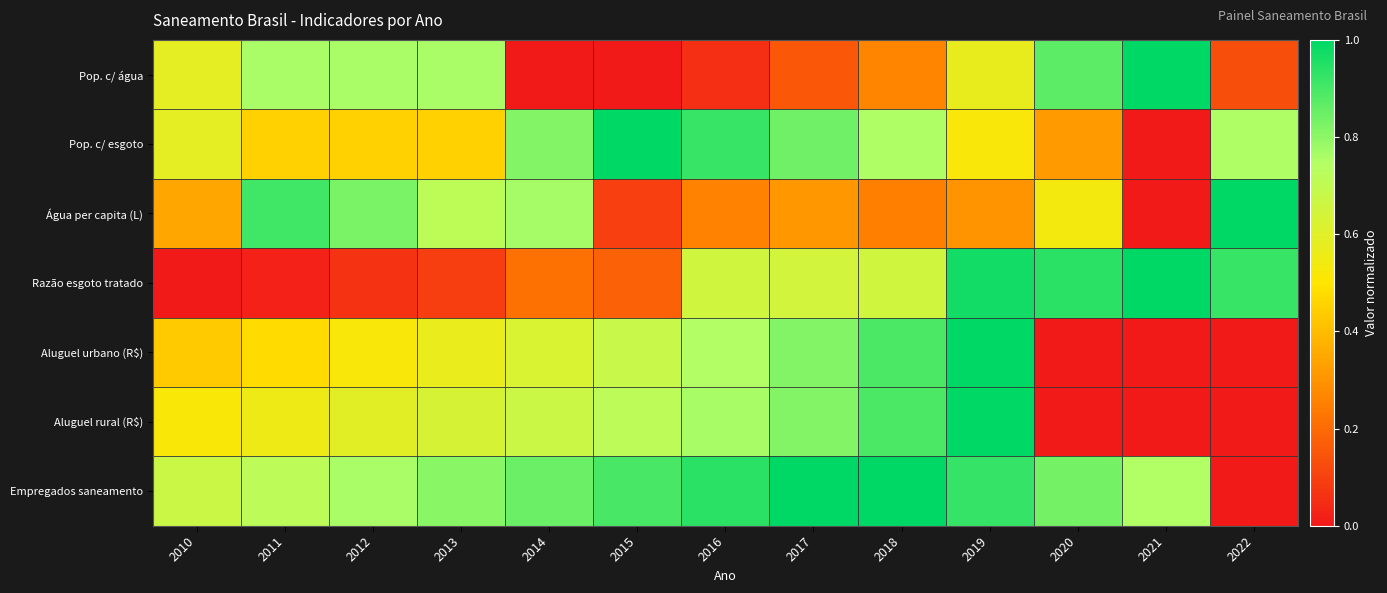

Count the number of categories in the chart.

13